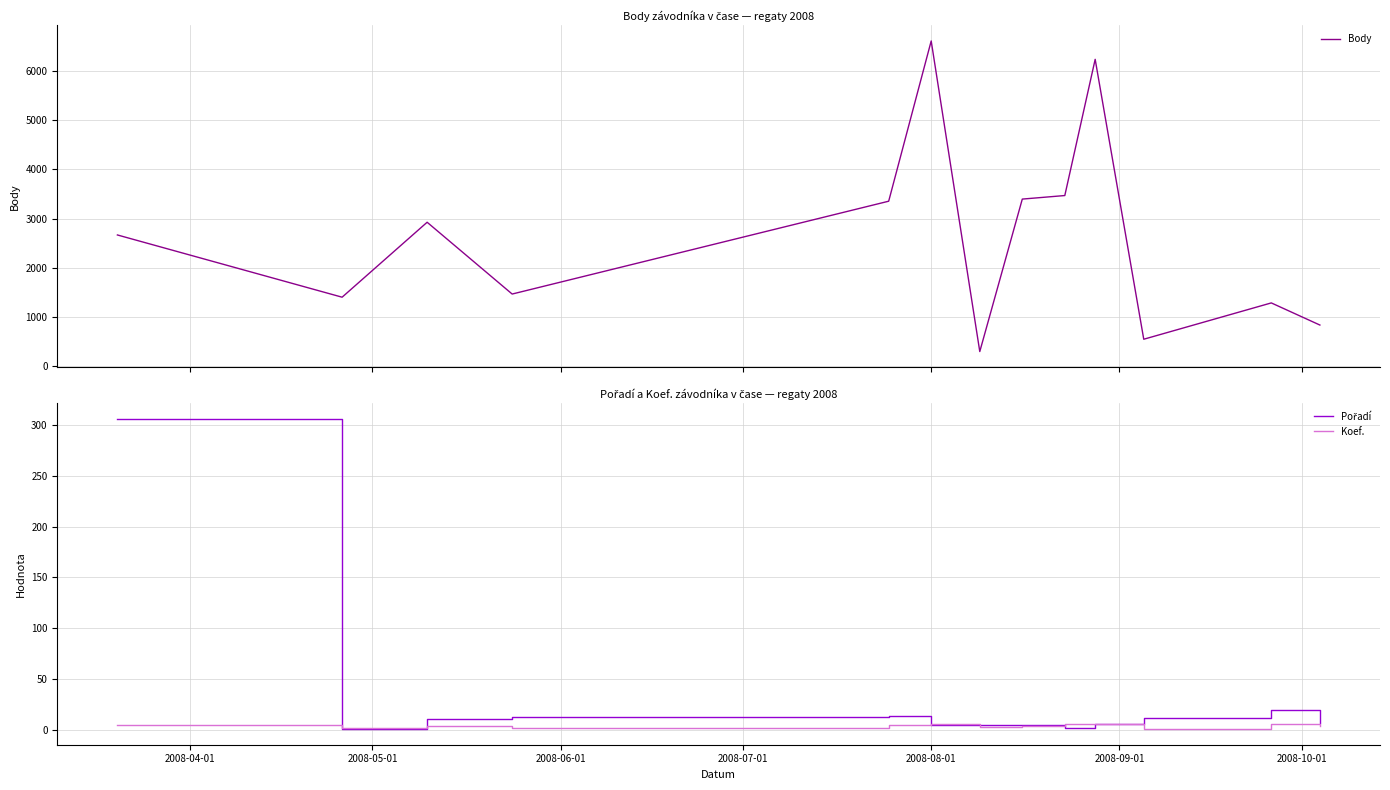

What is the average value of the Koef. series?

4